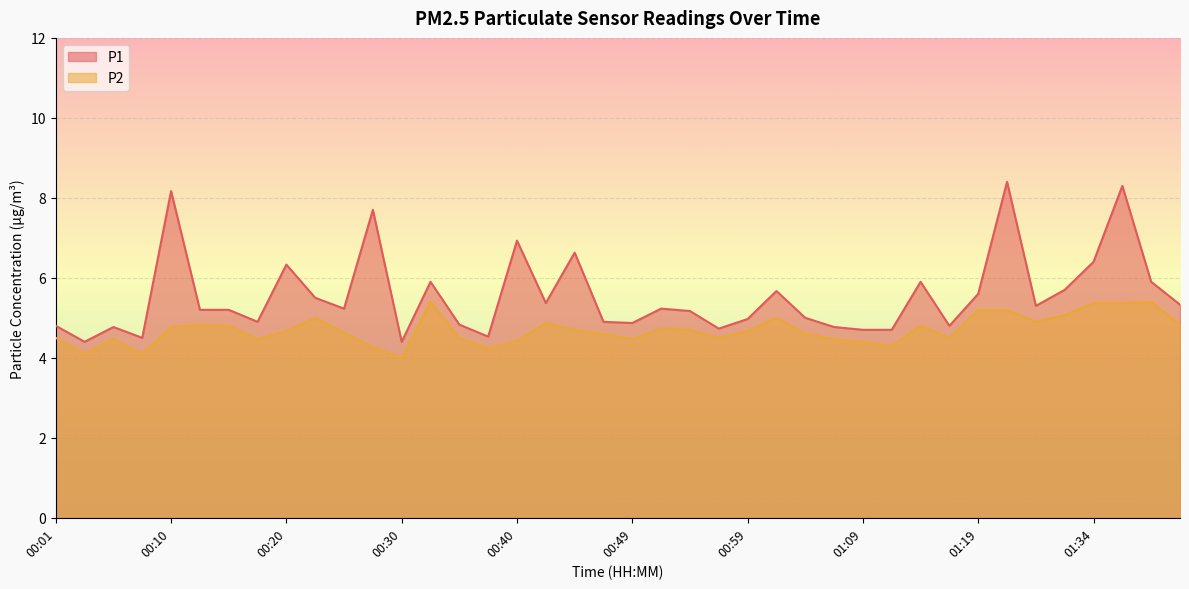

What is the sum of the P2 values at 00:23 and 00:49?

9.5